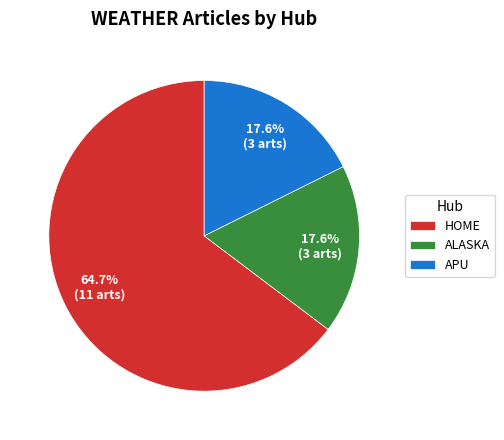

Is HOME the majority of the pie?

Yes